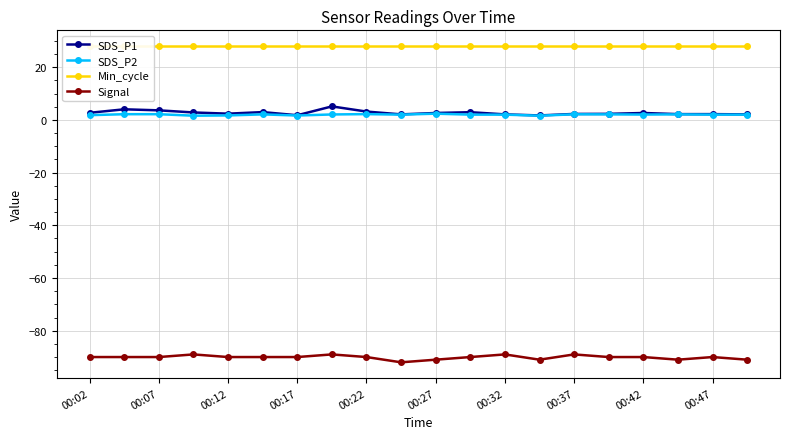

What is the sum of the Signal values at 00:42 and 00:27?

-181.0